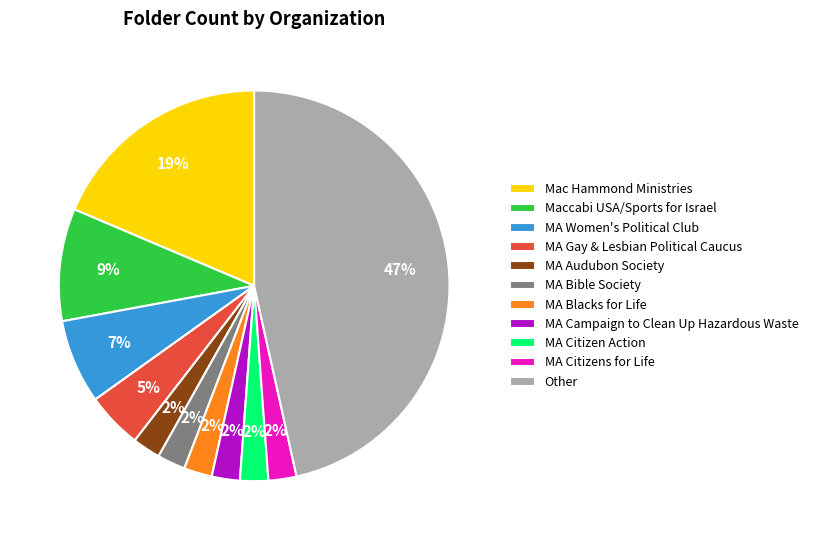

Count the number of slices in the pie.

11